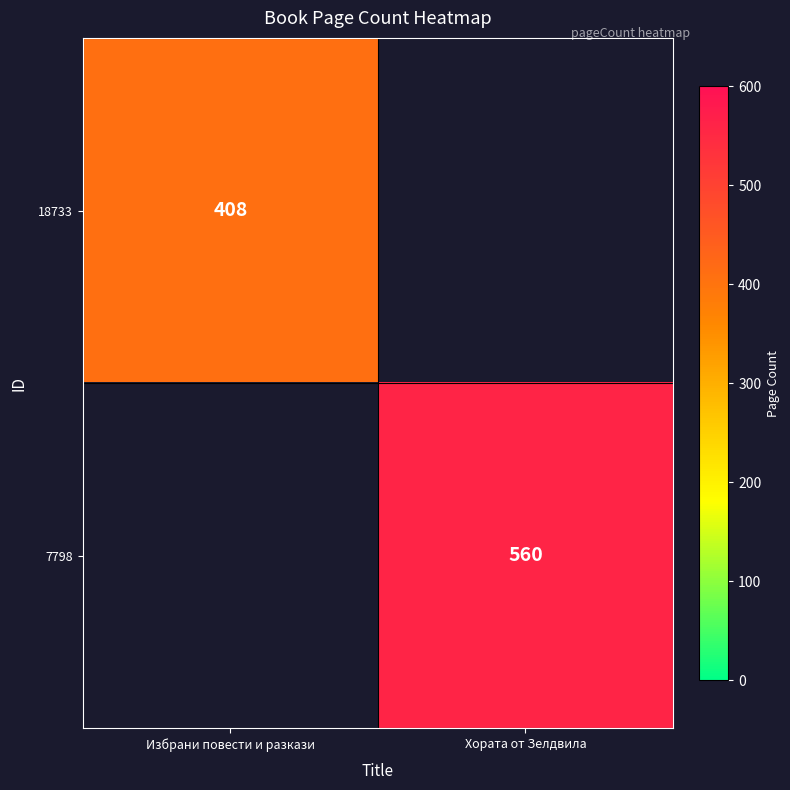

How many series are shown in this chart?

2